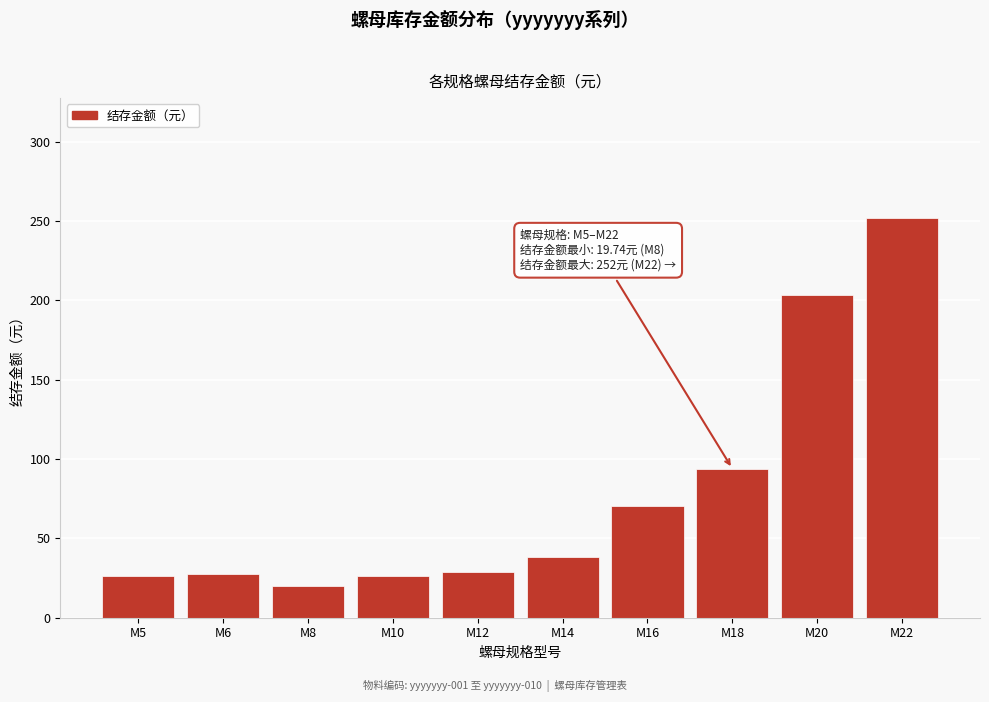

What is the value of the 1st bar from the left?

26.0